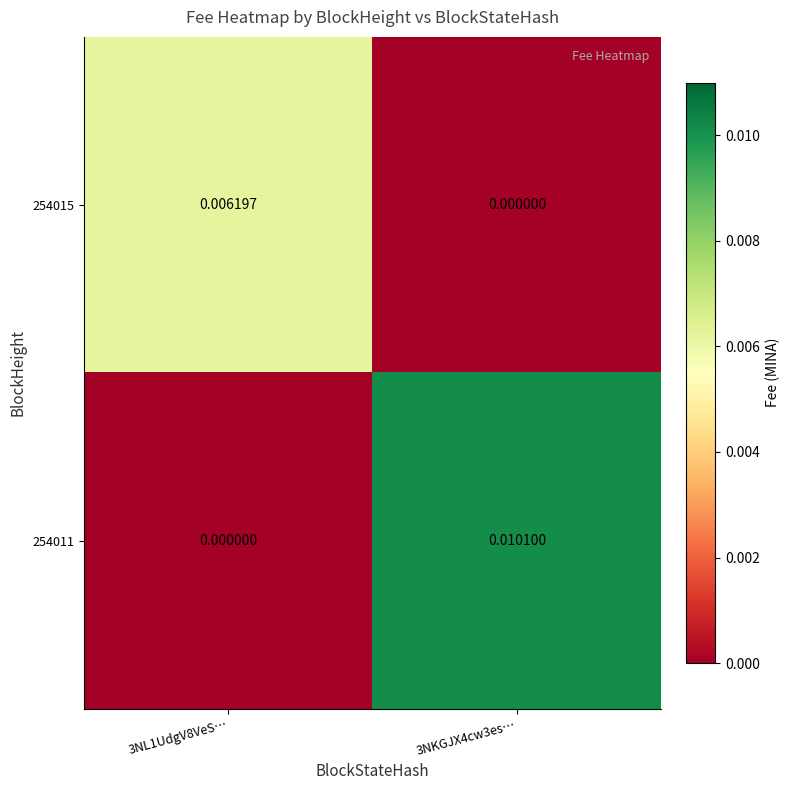

How many positive values does the 254011 series have?

1